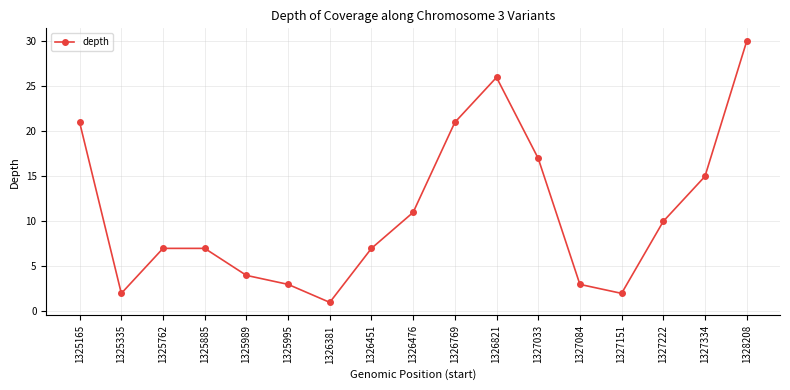

What value does the data have at 1327222, to the nearest 5?

10